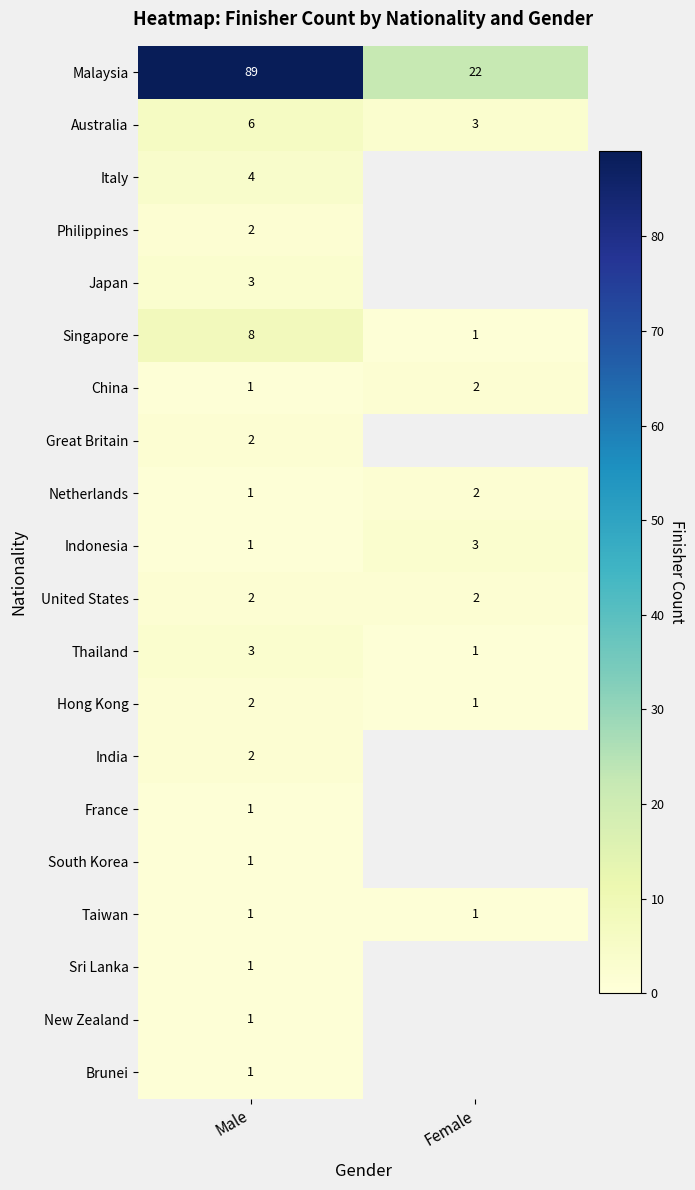

Is it true that Philippines equals 3 at Male?

False